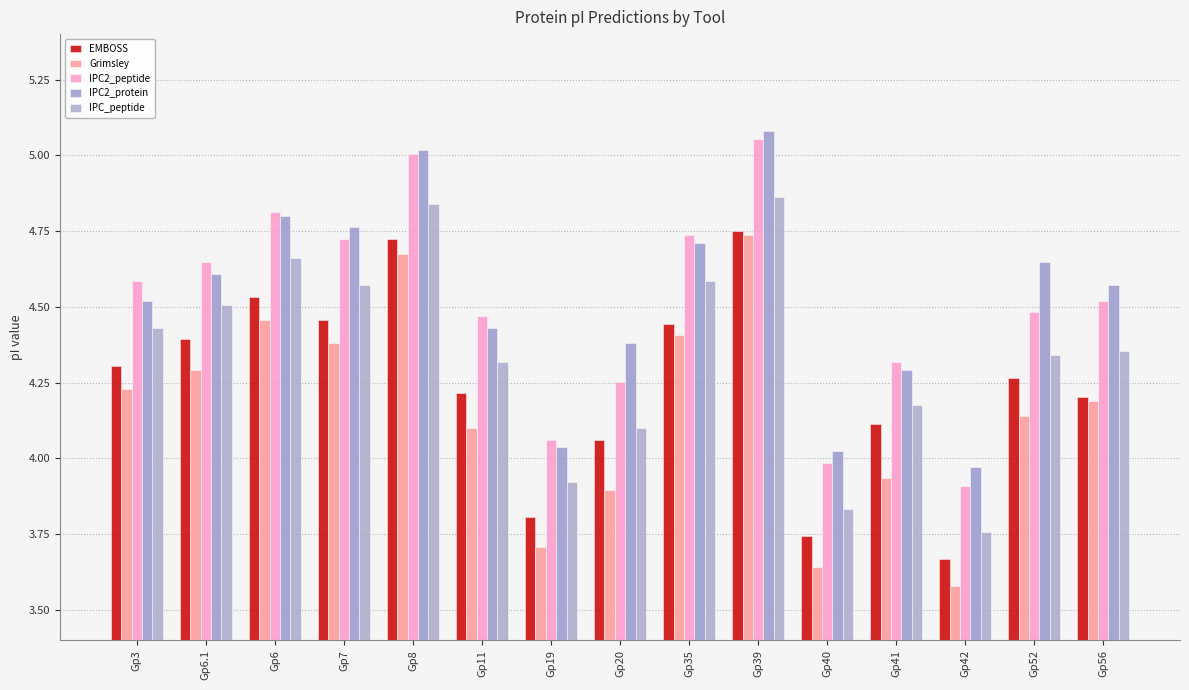

What is the difference between the maximum and minimum values in the Grimsley series?

1.2